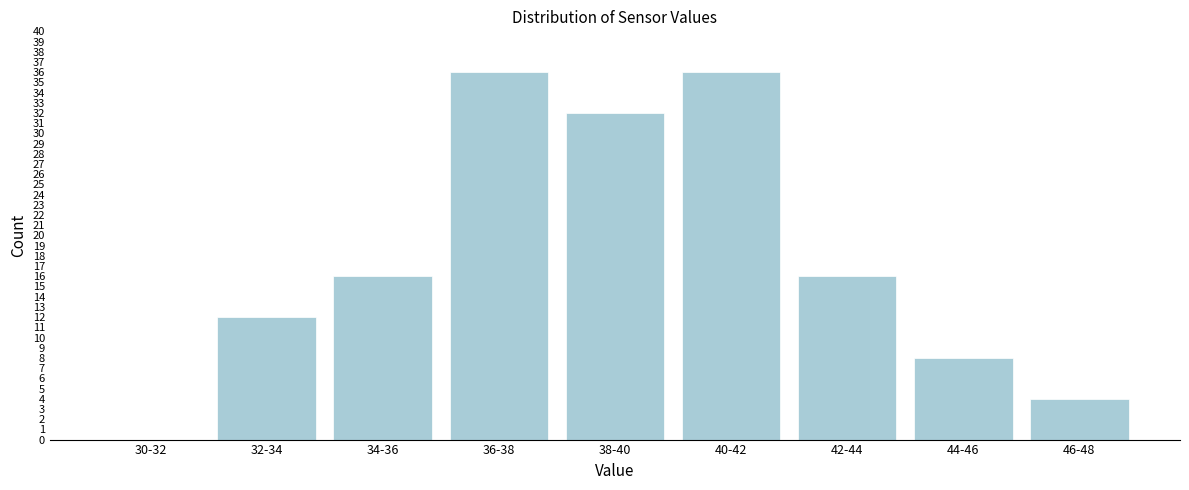

Reading right to left, list all the values displayed in this chart.

46-48=4	44-46=8	42-44=16	40-42=36	38-40=32	36-38=36	34-36=16	32-34=12	30-32=0